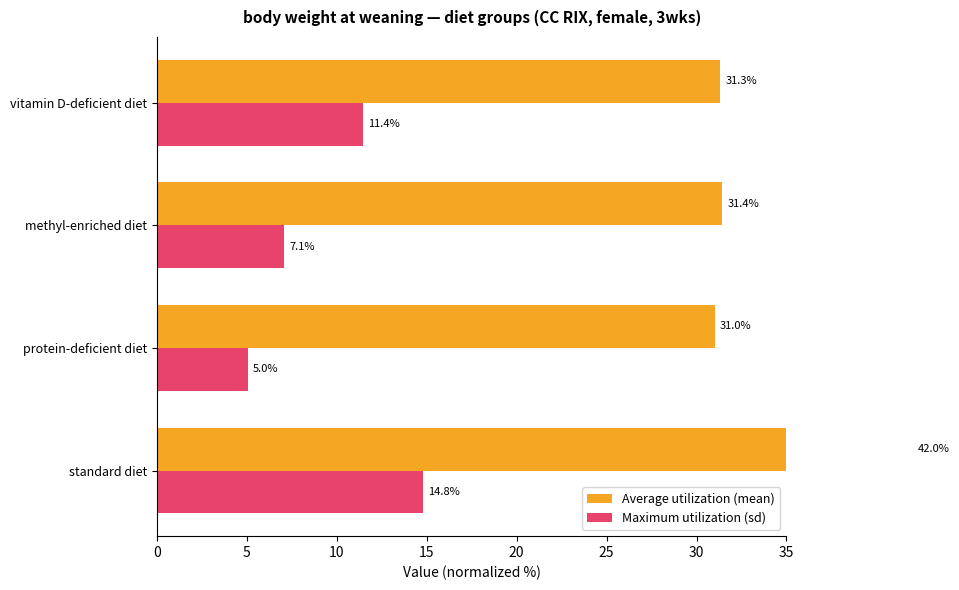

What is the difference between the Average utilization (mean) values at protein-deficient diet and methyl-enriched diet?

0.4